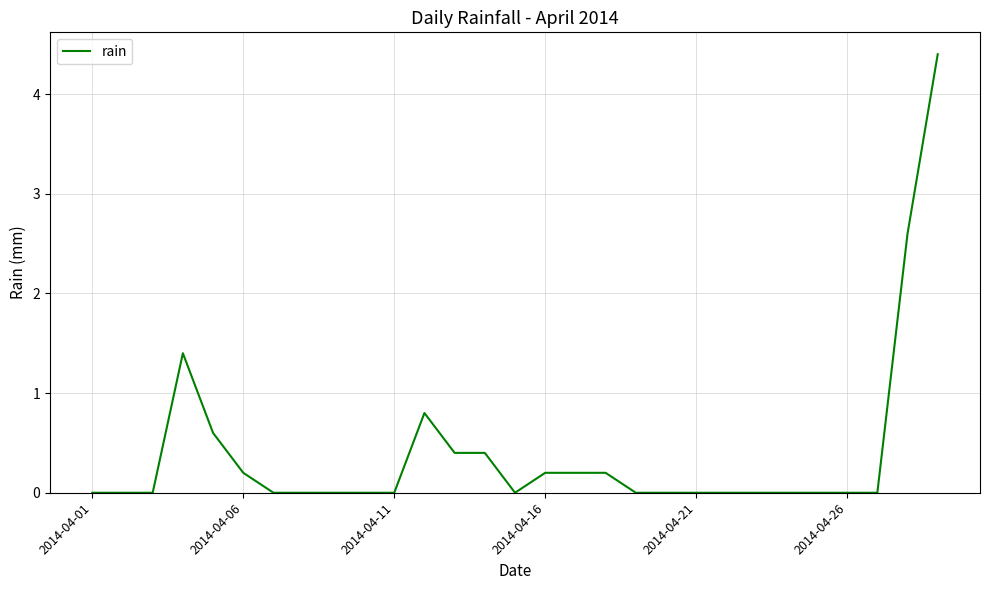

What is the difference between the maximum and minimum values?

4.4